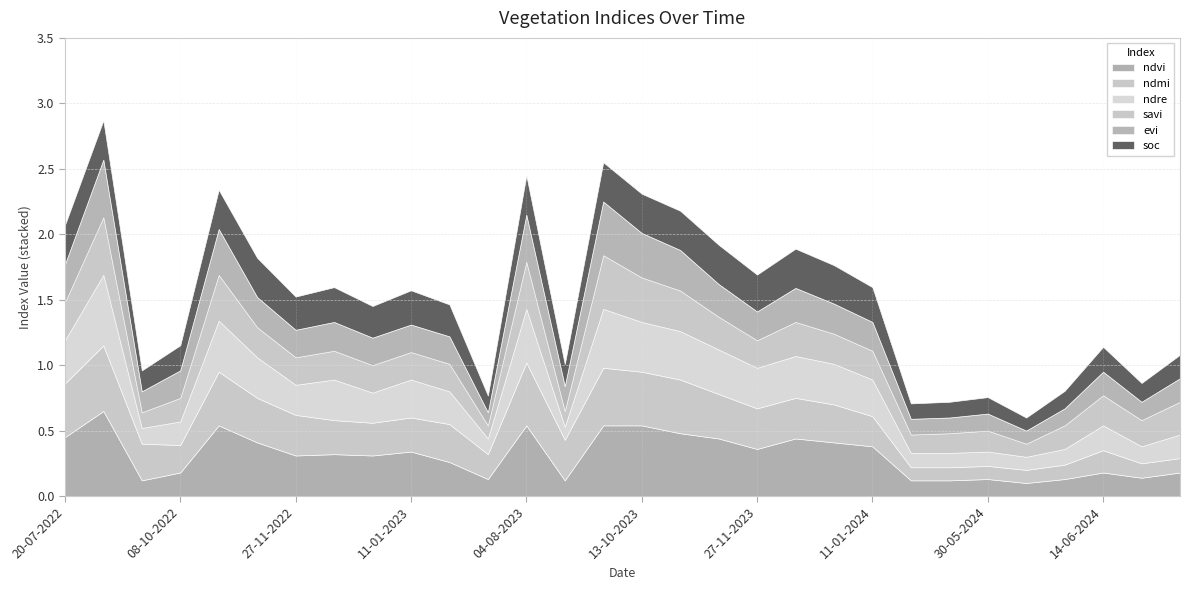

What is the difference between the highest and lowest values at 03-09-2022?

0.4